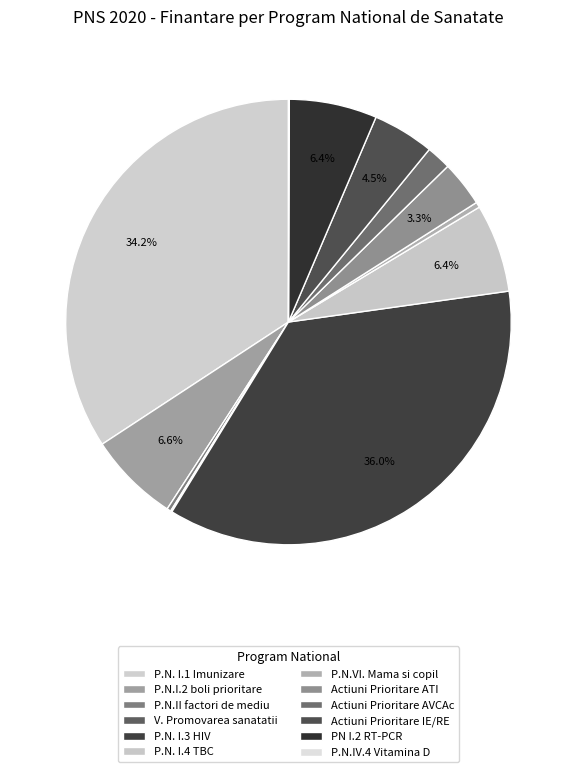

How many slices are in this pie chart?

12